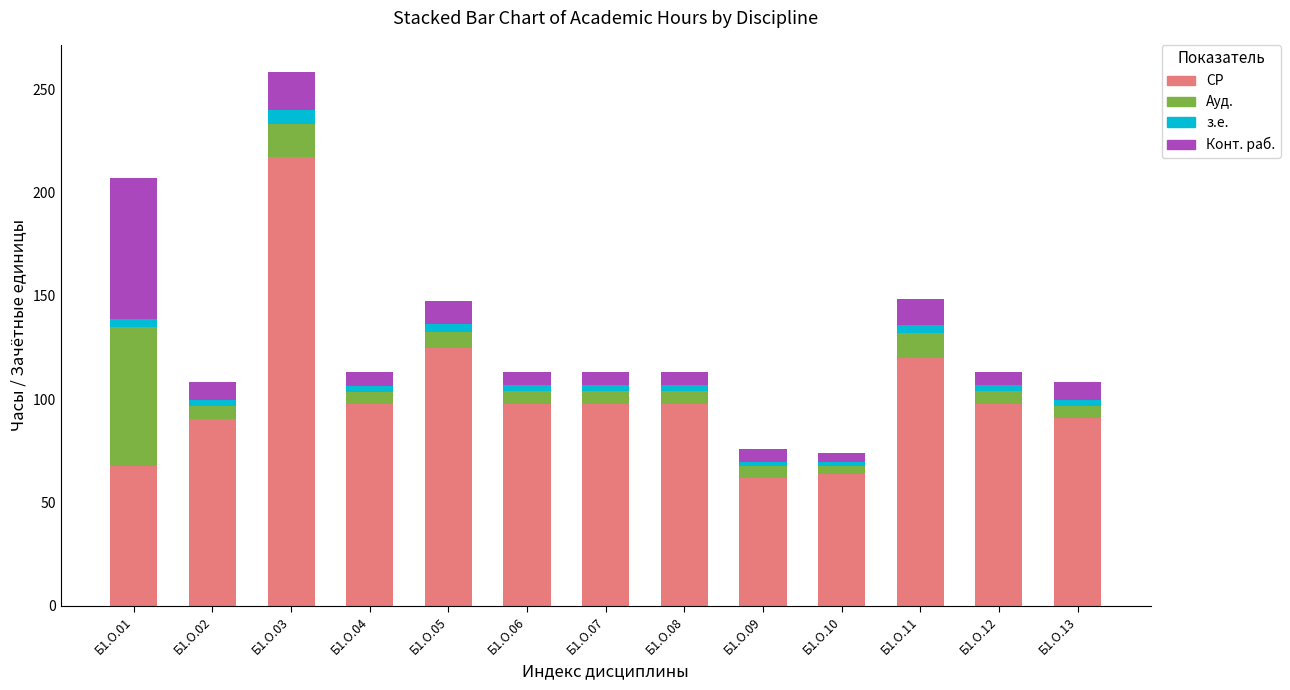

What is the total value across all series at Б1.О.13?

108.3